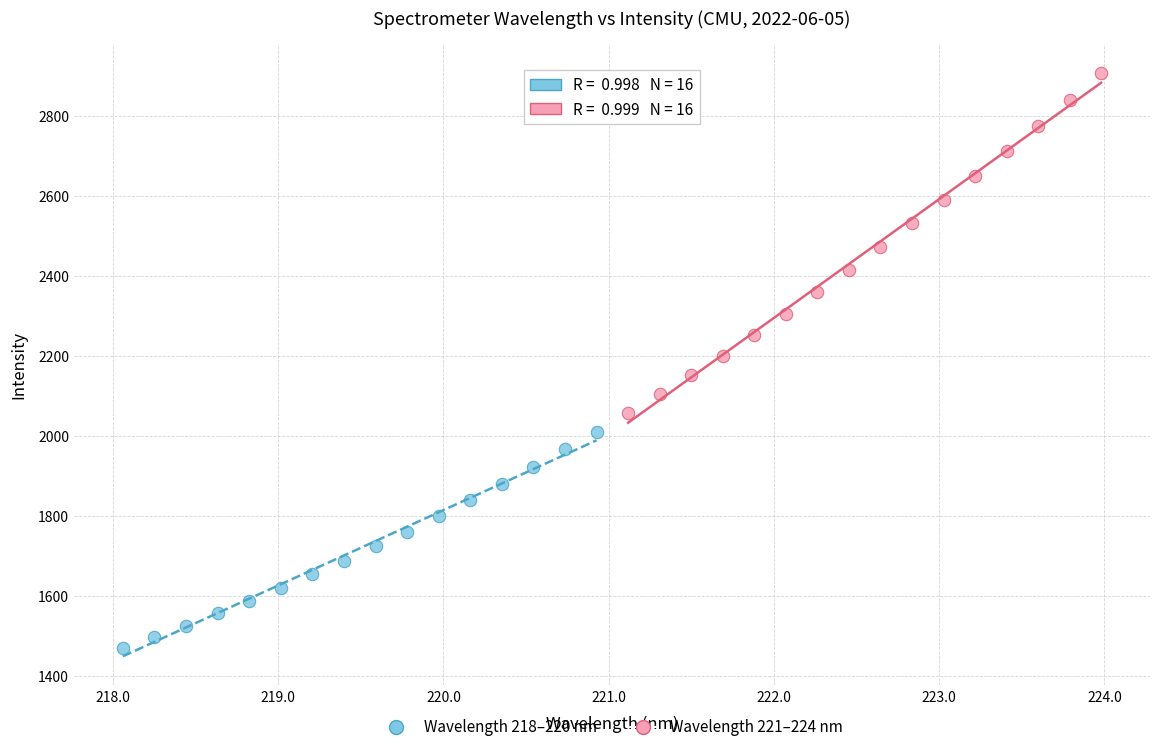

Which series has the largest Y range (max minus min)?

Wavelength 221–224 nm